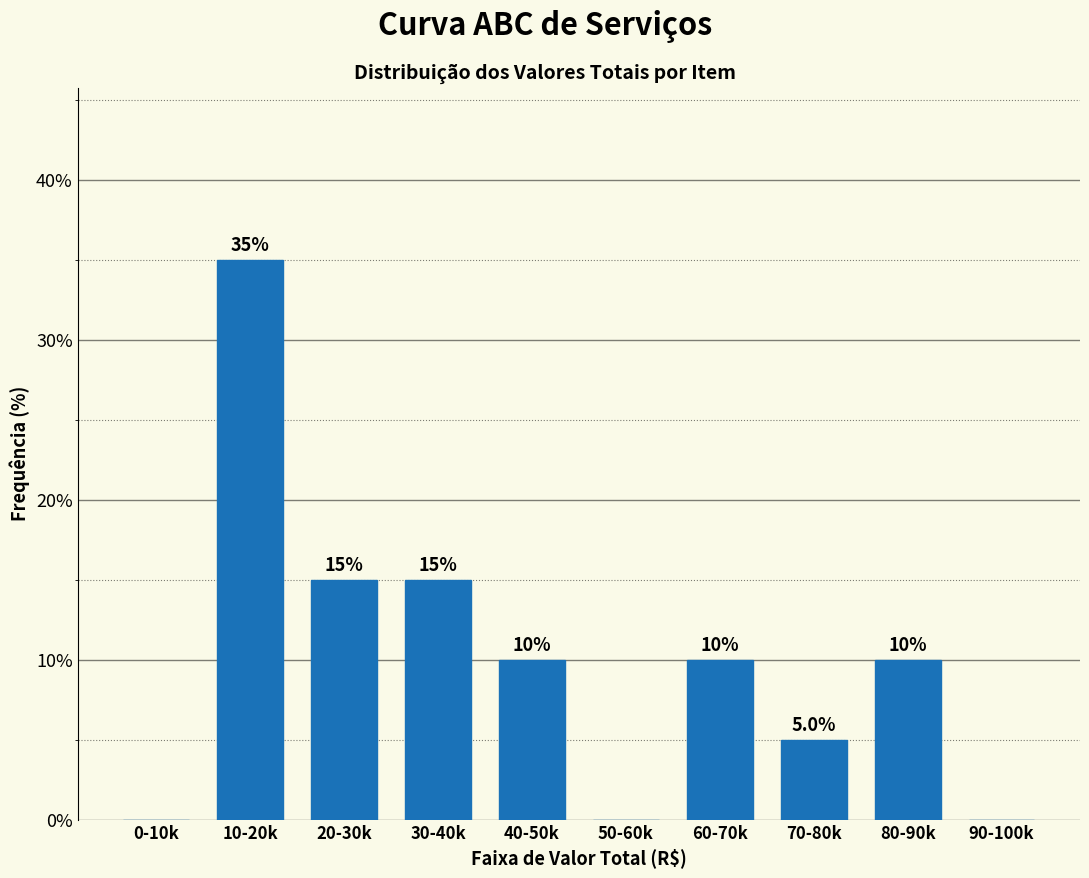

Reading left to right, list all the values displayed in this chart.

0-10k=0	10-20k=35	20-30k=15	30-40k=15	40-50k=10	50-60k=0	60-70k=10	70-80k=5	80-90k=10	90-100k=0